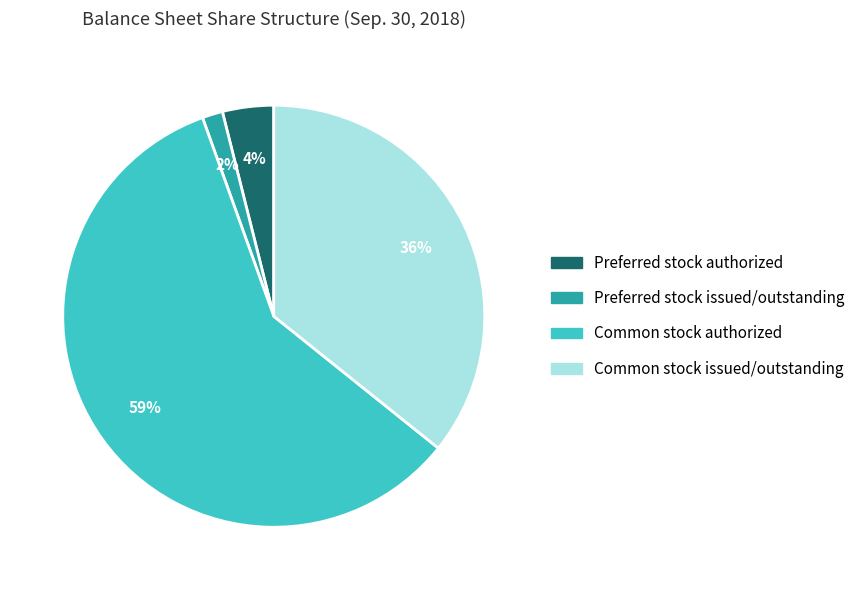

To the nearest percent, what portion does Common stock issued/outstanding represent?

36%